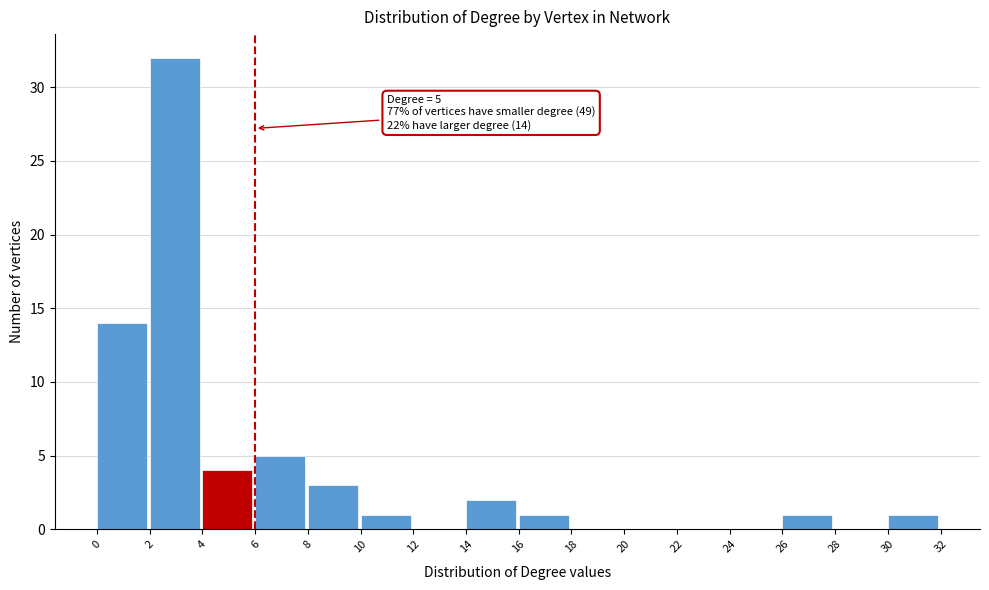

Which range on the x-axis has the tallest bar?

2 to 4